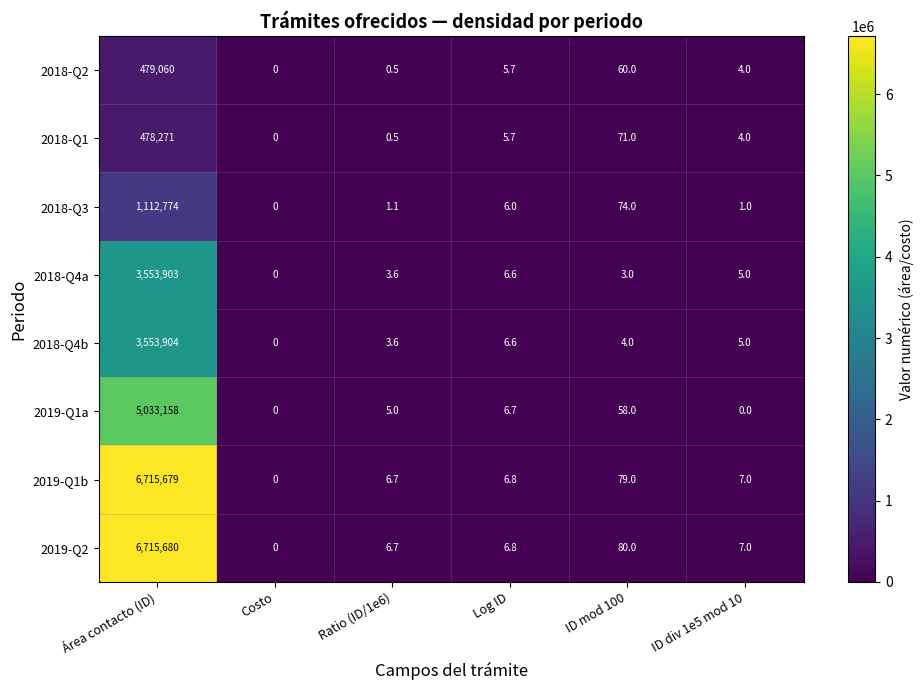

What is the difference between the highest and lowest values at Log ID?

1.1